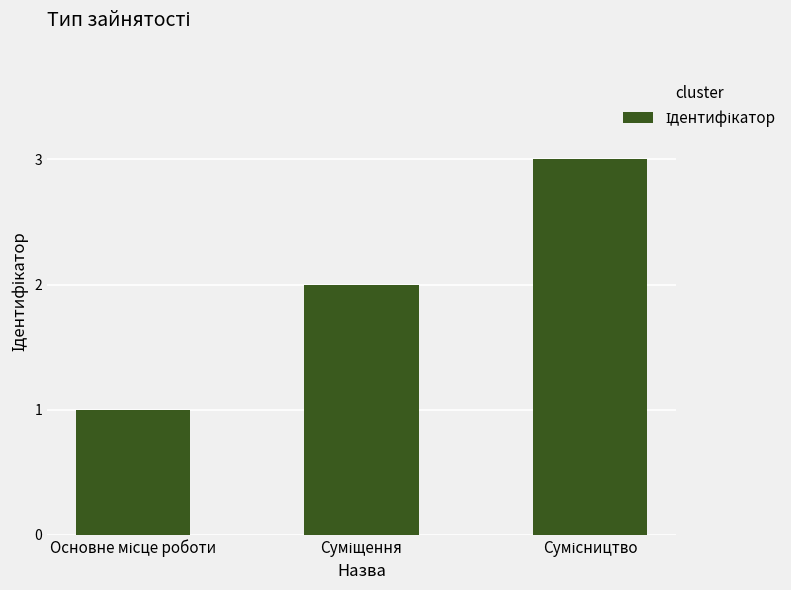

What is the greatest value displayed?

3